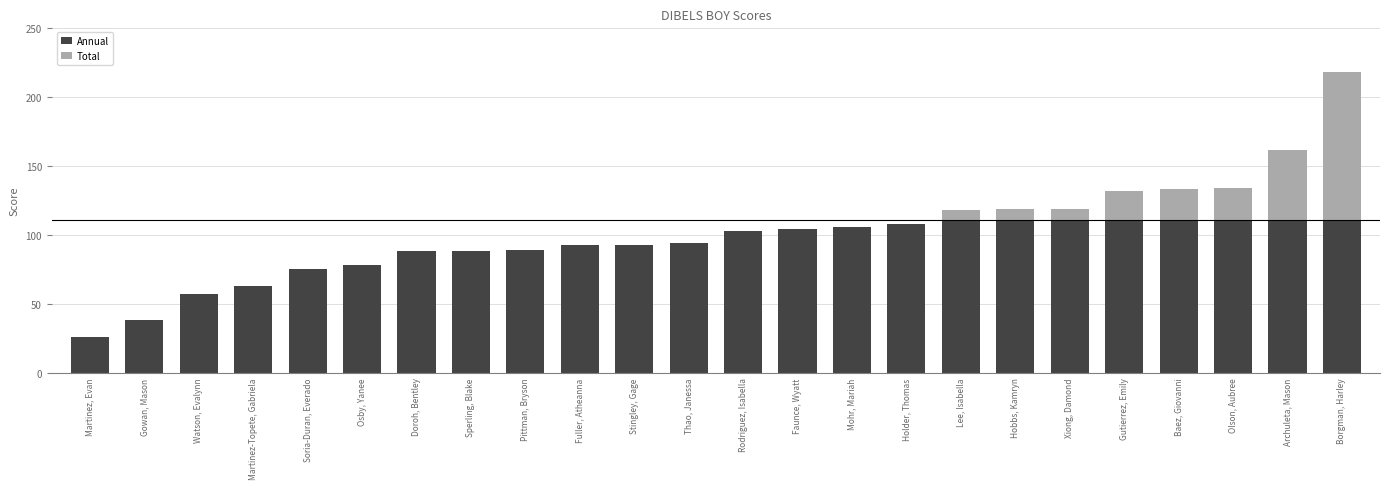

What is the total value across all series at Gowan, Mason?

38